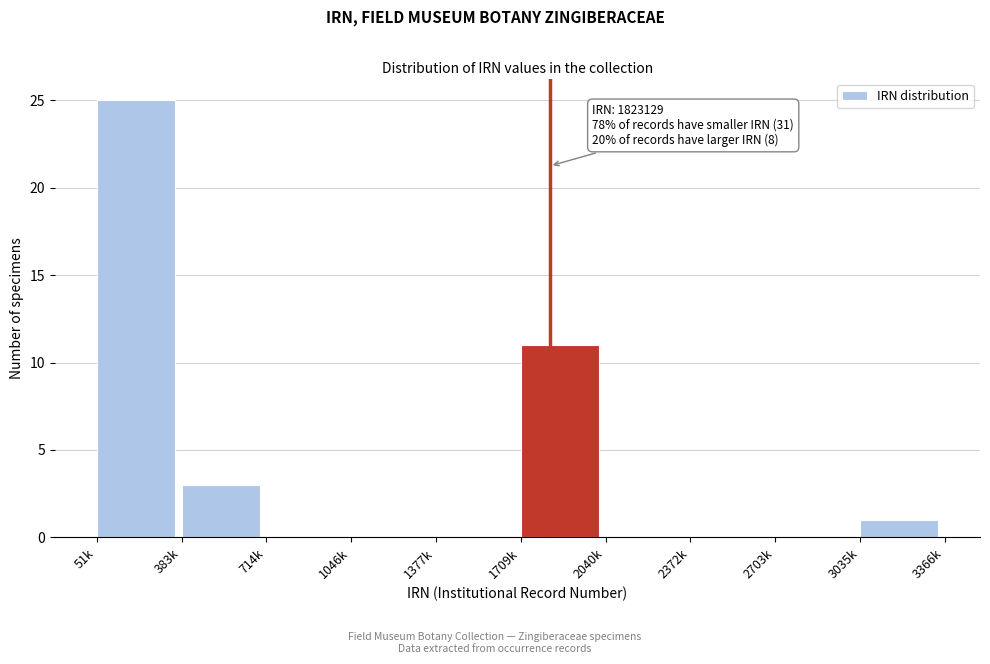

Reading left to right, extract all data points from this chart.

51k=25	383k=3	714k=0	1046k=0	1377k=0	1709k=11	2040k=0	2372k=0	2703k=0	3035k=1